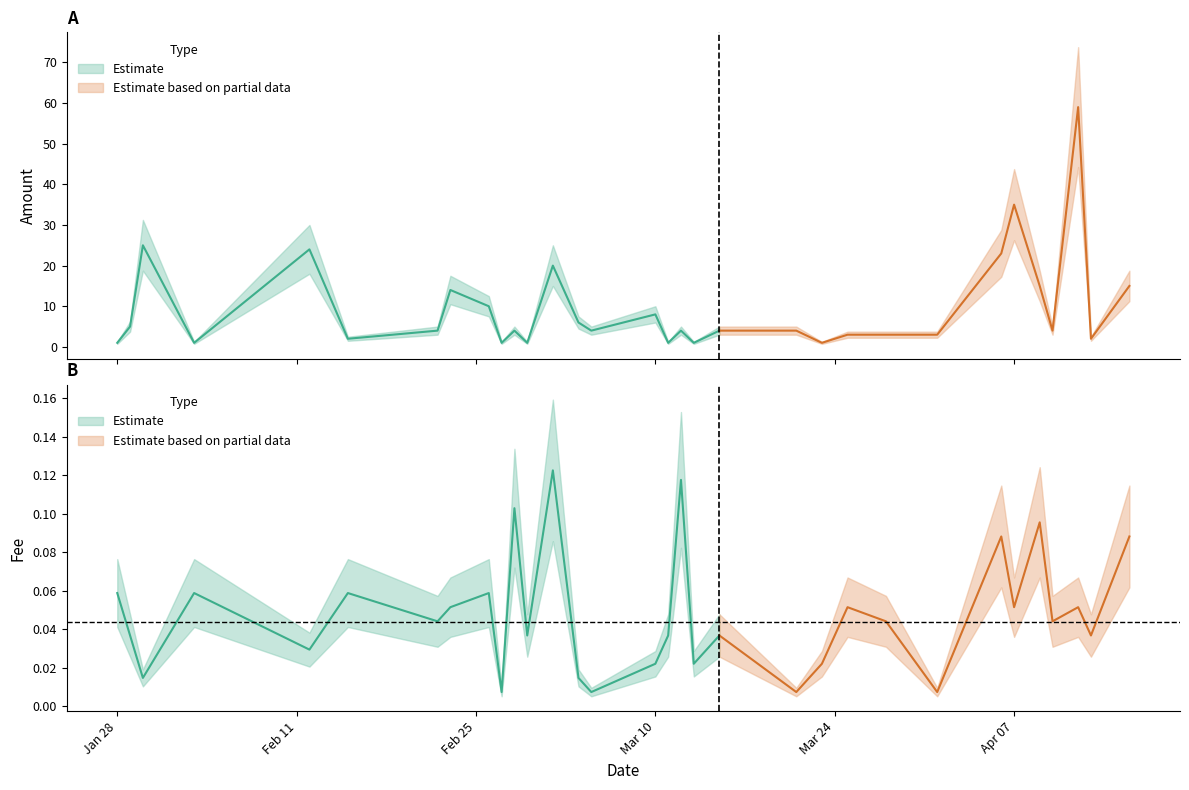

True or false: Amount and Fee intersect in this chart.

False